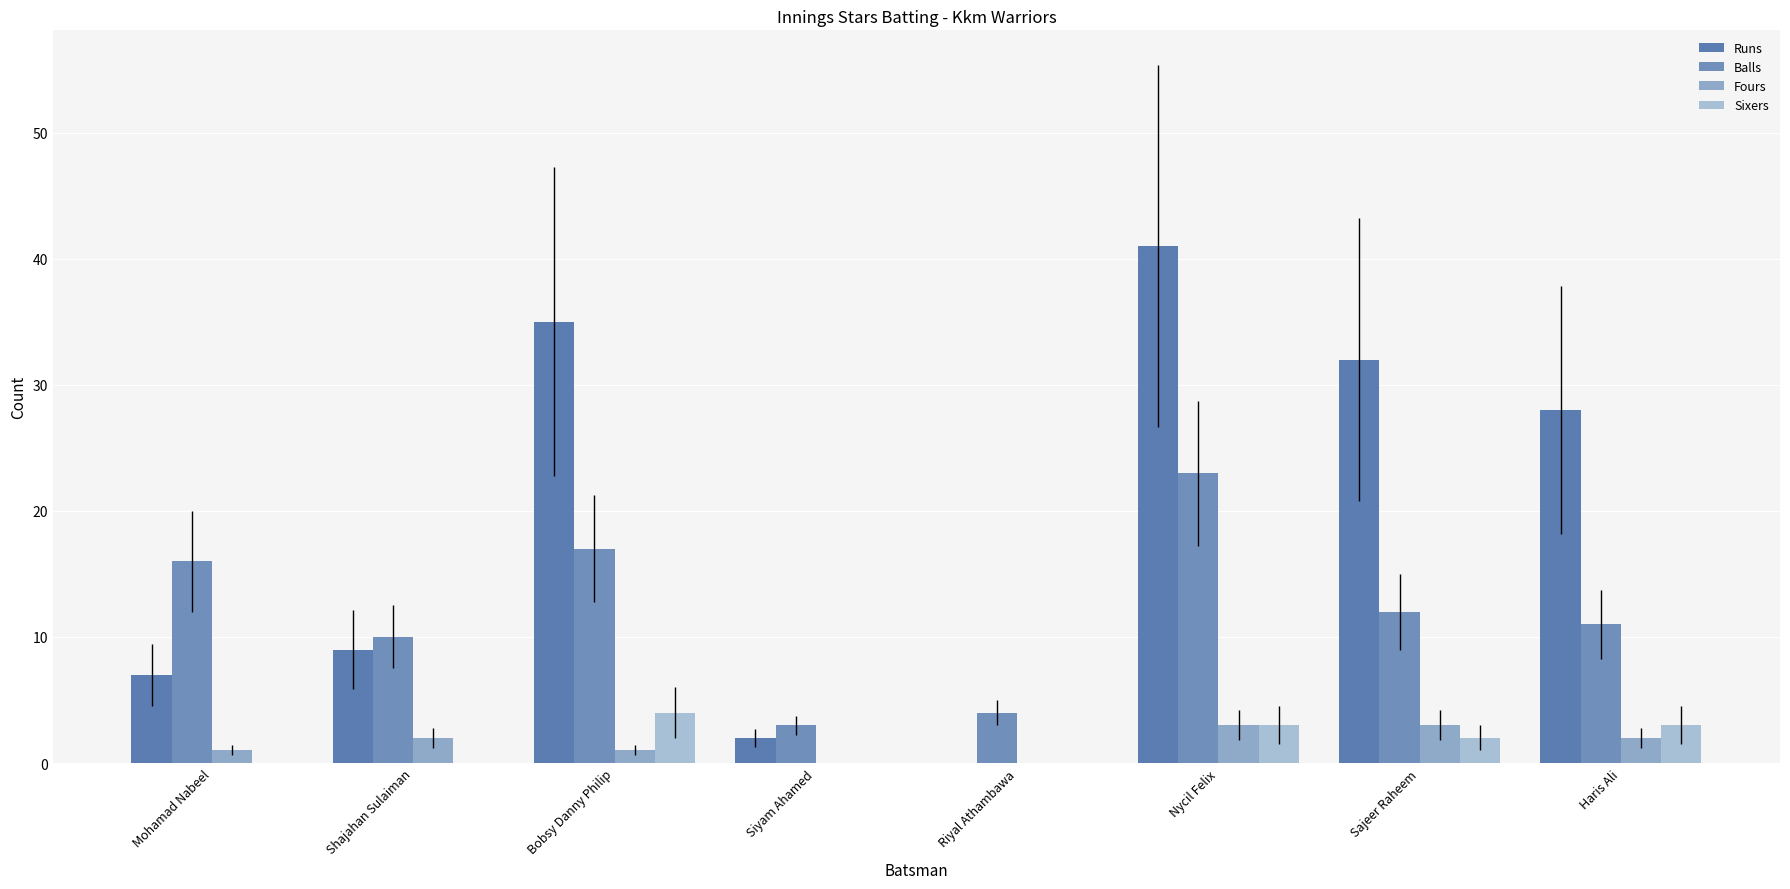

Reading right to left, what are all the values shown in this chart?

Runs: 28	32	41	0	2	35	9	7
Balls: 11	12	23	4	3	17	10	16
Fours: 2	3	3	0	0	1	2	1
Sixers: 3	2	3	0	0	4	0	0